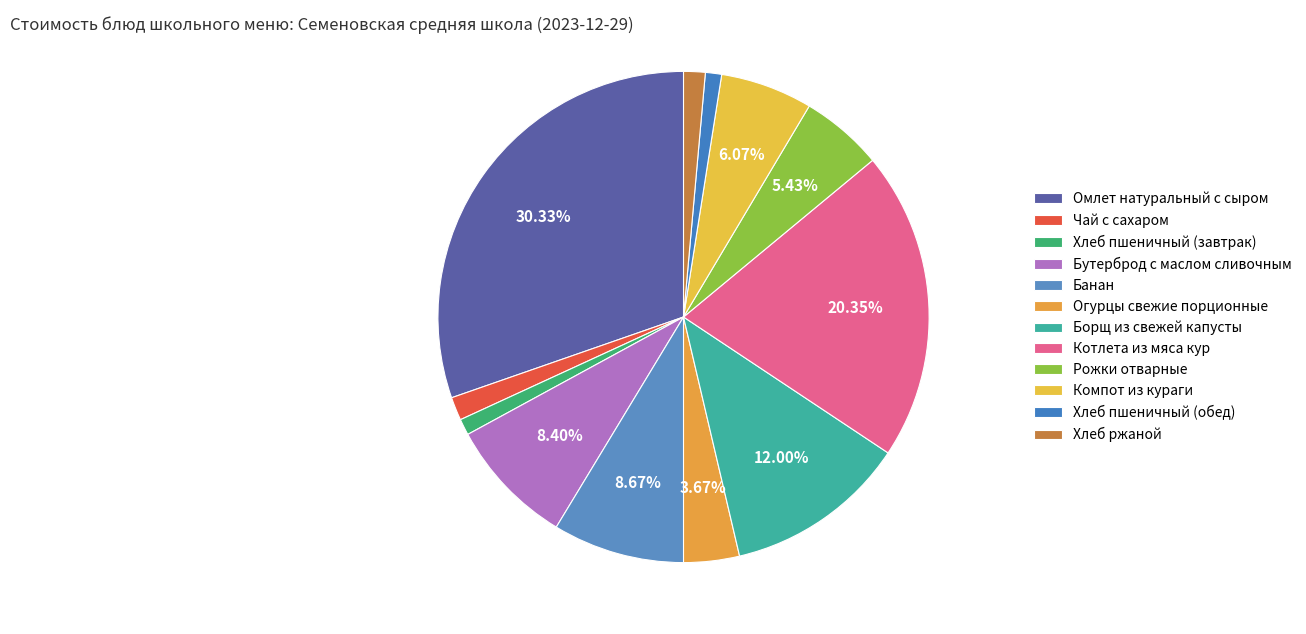

Approximately how many times larger is the value at Рожки отварные compared to Хлеб пшеничный (обед)?

5.1